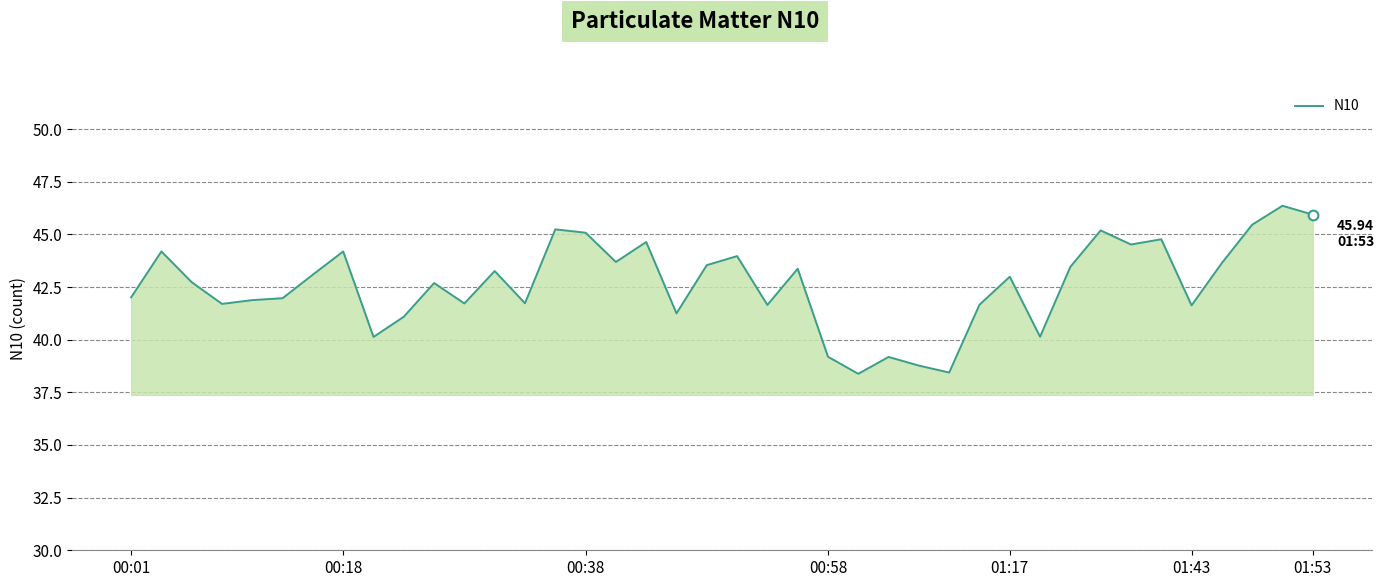

How many lines are shown in the chart?

1